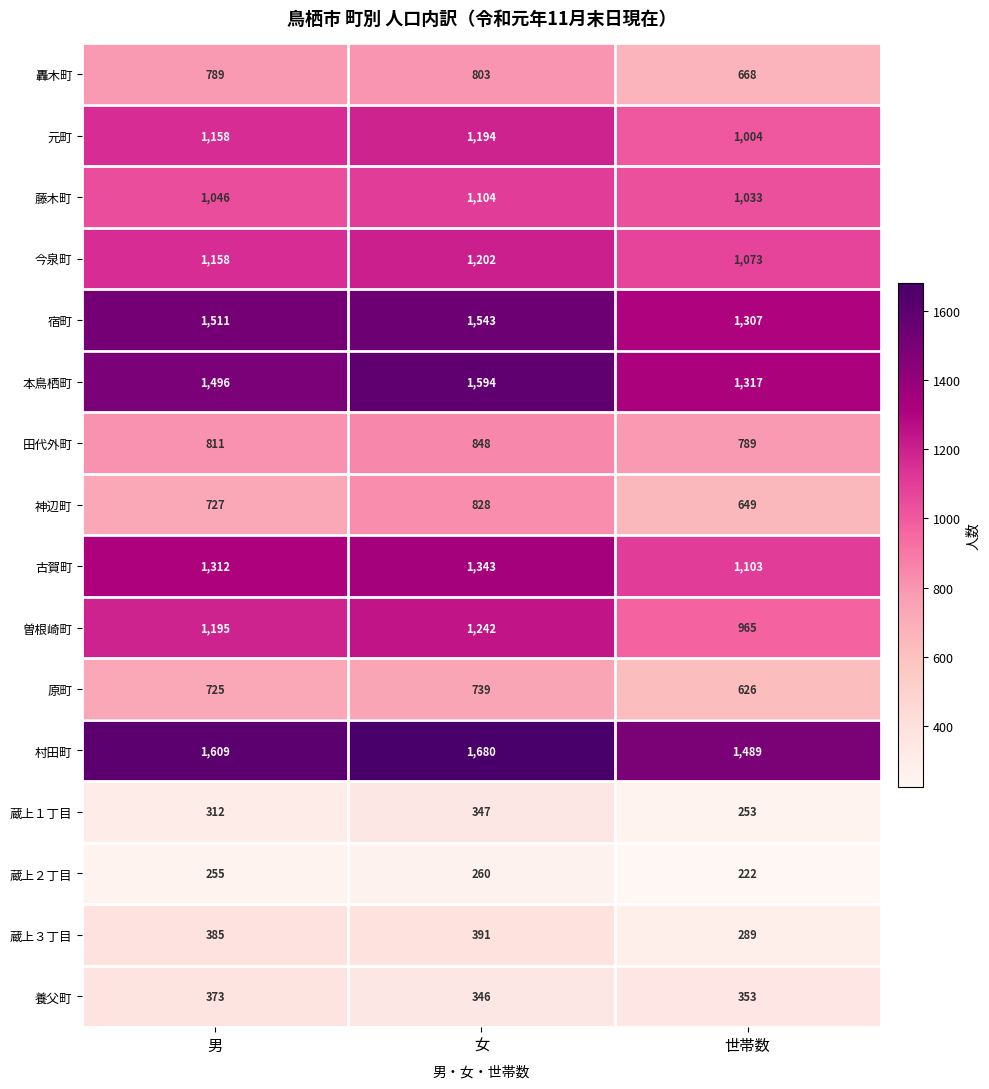

The value of 蔵上３丁目 at 男 is 385. True or false?

True